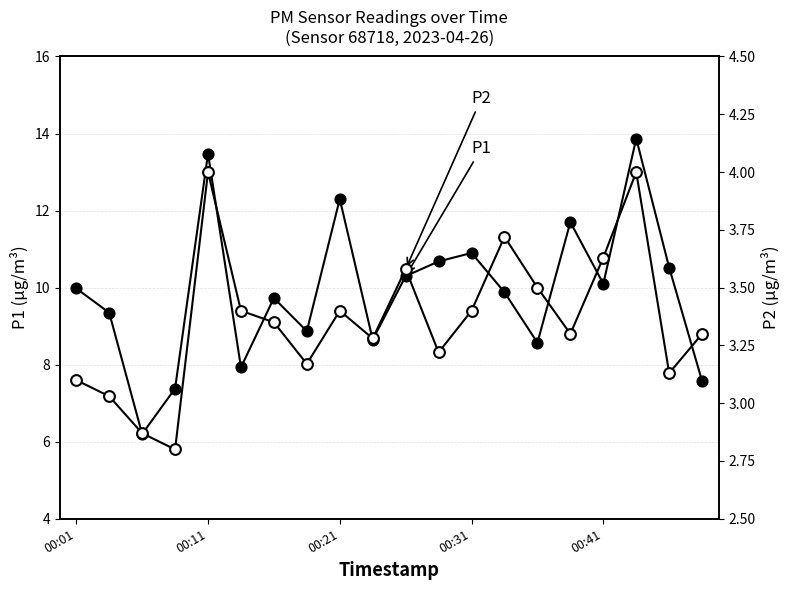

What is the total value across all series at 00:41?

13.7